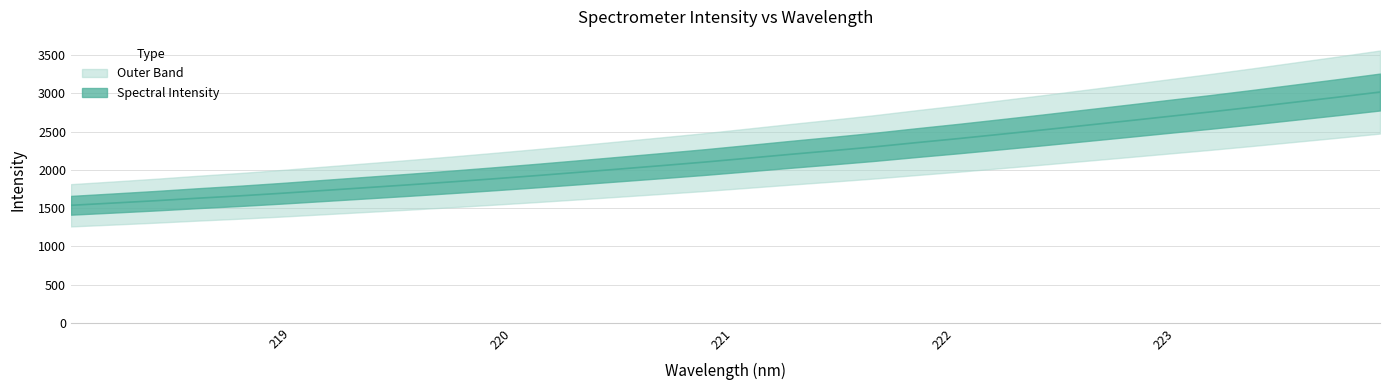

Rank the categories by value from highest to lowest.

223.9802, 223.7895, 223.5987, 223.408, 223.2172, 223.0264, 222.8355, 222.6447, 222.4538, 222.263, 222.0721, 221.8812, 221.6902, 221.4993, 221.3083, 221.1174, 220.9264, 220.7354, 220.5444, 220.3533, 220.1623, 219.9712, 219.7801, 219.589, 219.3979, 219.2067, 219.0156, 218.8244, 218.6332, 218.442, 218.2508, 218.0596